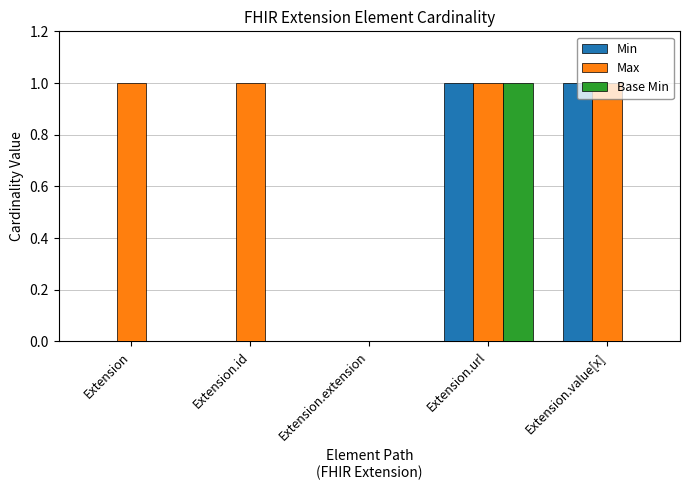

What are all the series names shown in the legend?

Min, Max, Base Min